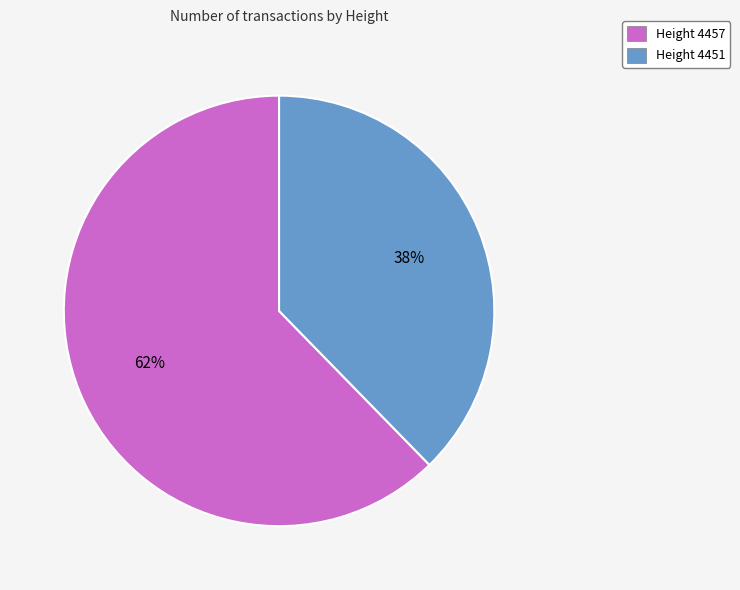

Is there any slice that represents more than half of the pie?

Yes